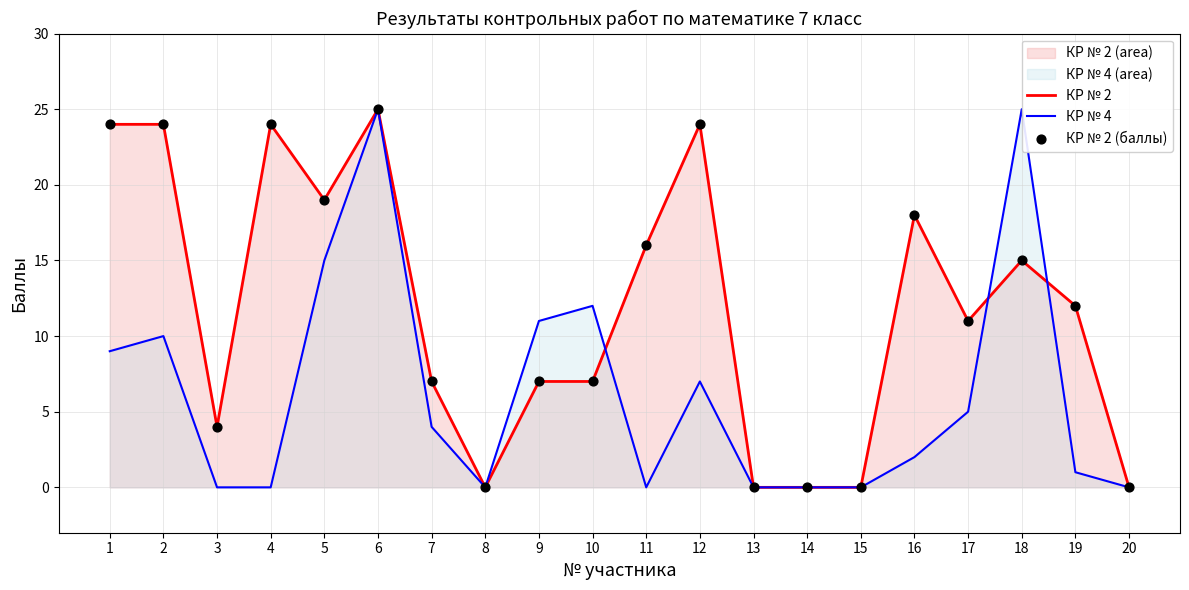

Which series has the largest total across all categories?

КР № 2